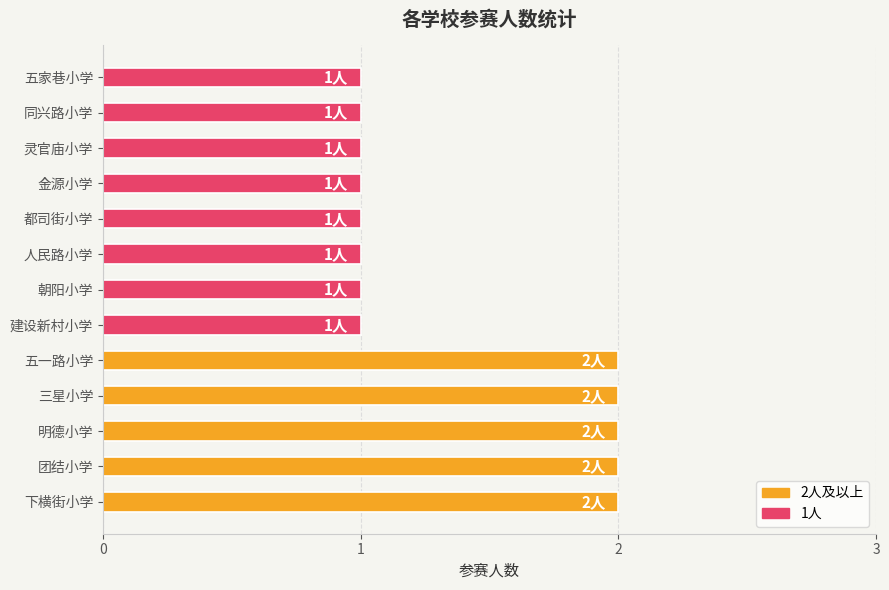

What is the difference between the second highest and second lowest values?

1